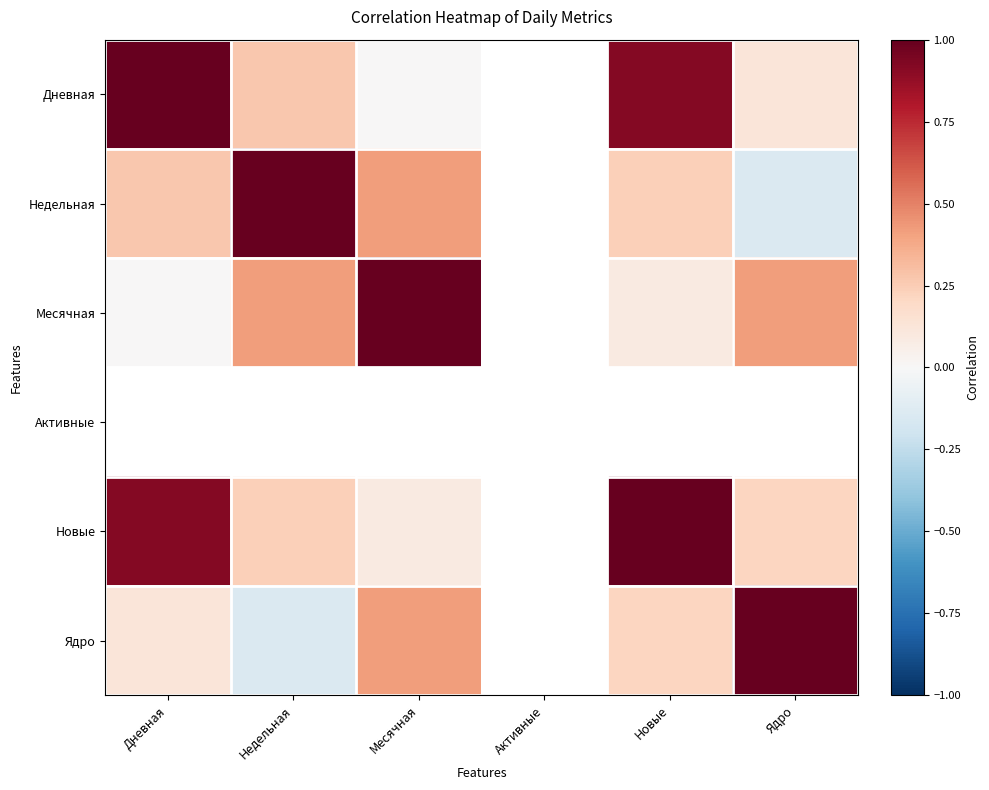

What is the approximate value of Ядро at Ядро?

1.0